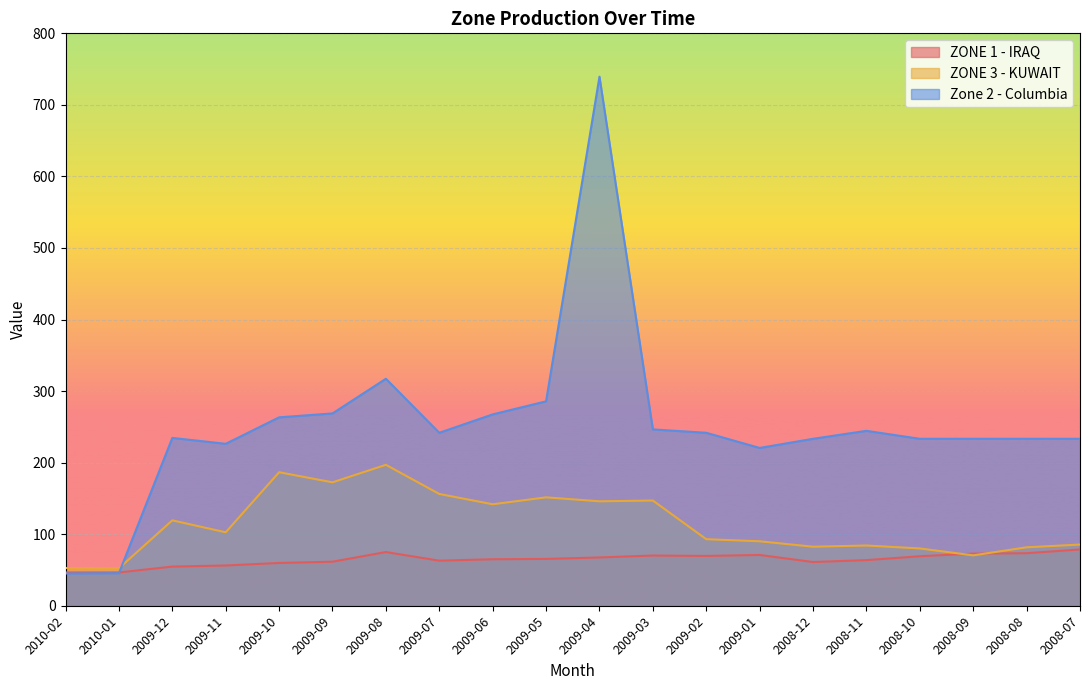

What is the difference between the maximum and minimum values in the ZONE 1 - IRAQ series?

32.1